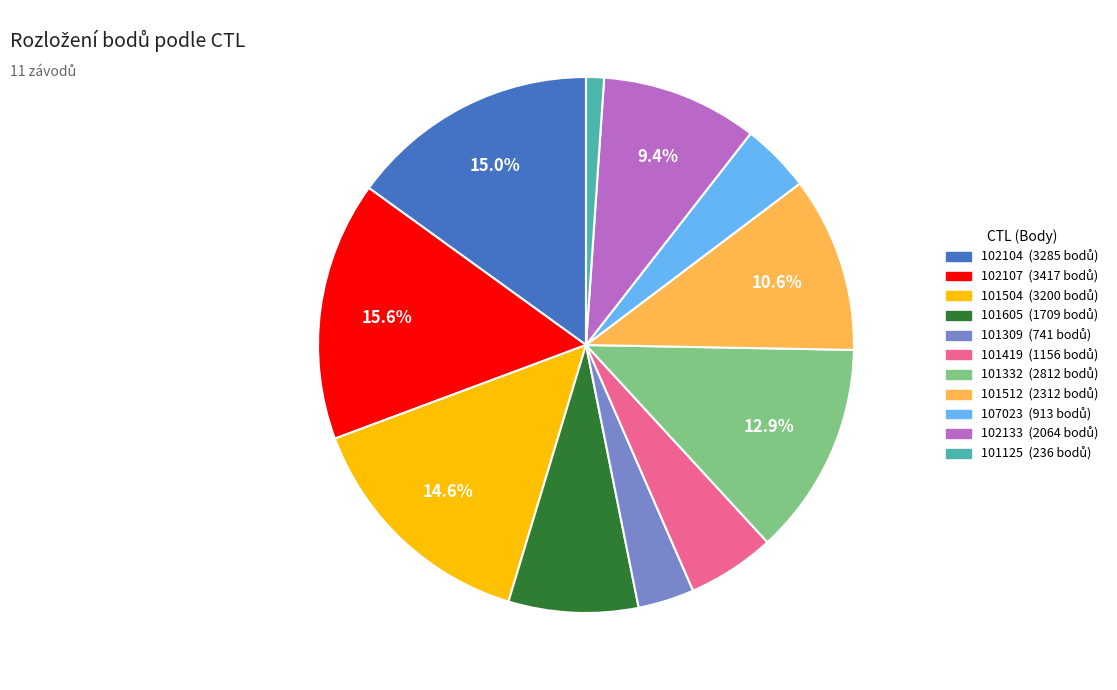

What is the largest slice in the pie chart?

102107